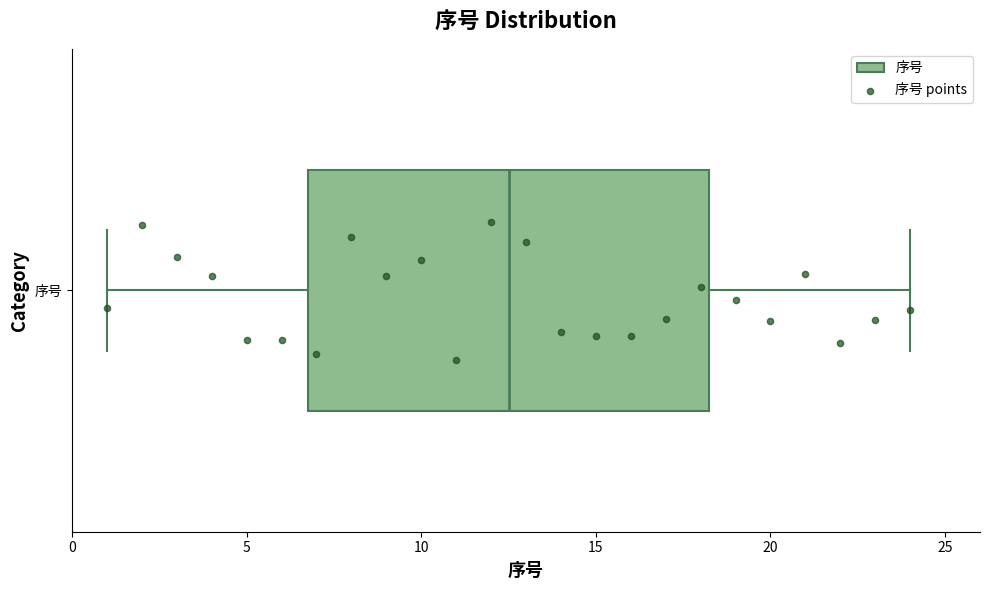

Read this box plot against the x-axis: the position of the median line, the range covered by the box, and the ends of both whiskers. The values are not printed on the chart, so give them approximately, as read against the axis.

median 12.5, box 7.0 to 18.5, whiskers 1.0 to 24.0